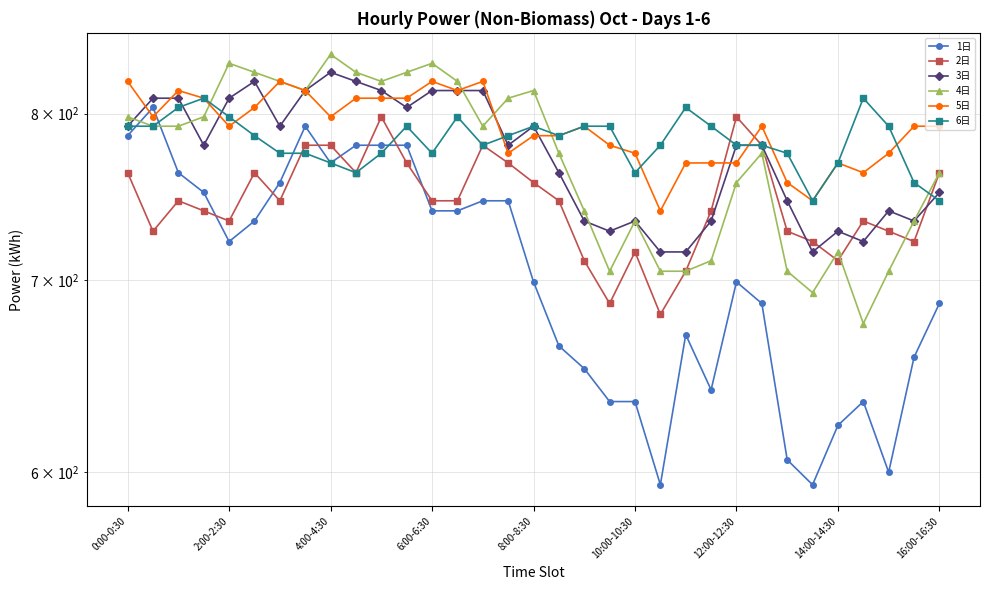

At 17, list the series in order from largest to smallest.

5日, 6日, 4日, 3日, 2日, 1日